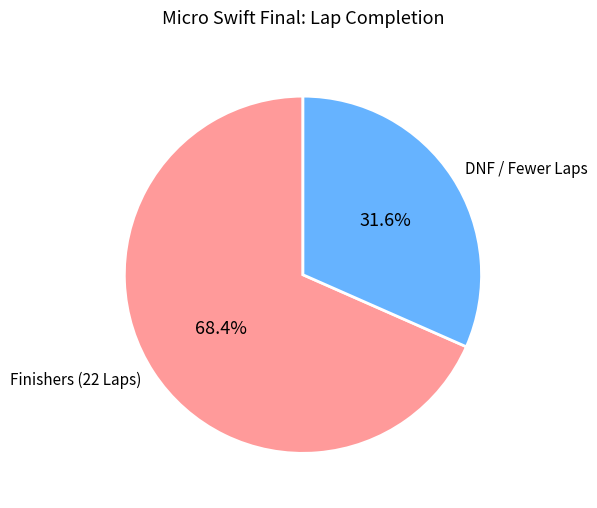

To the nearest percent, what is the average slice percentage?

50%